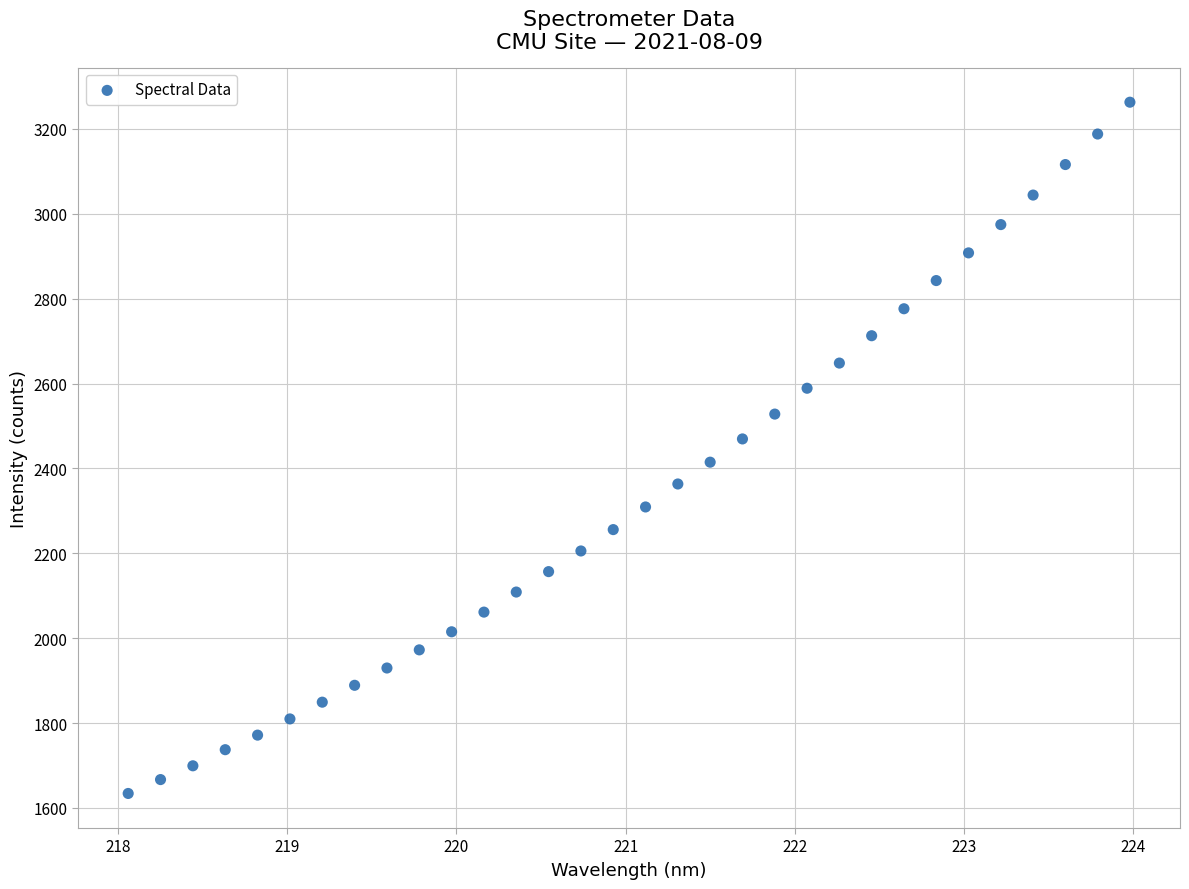

What is the range of Y values (max minus min)?

1628.7